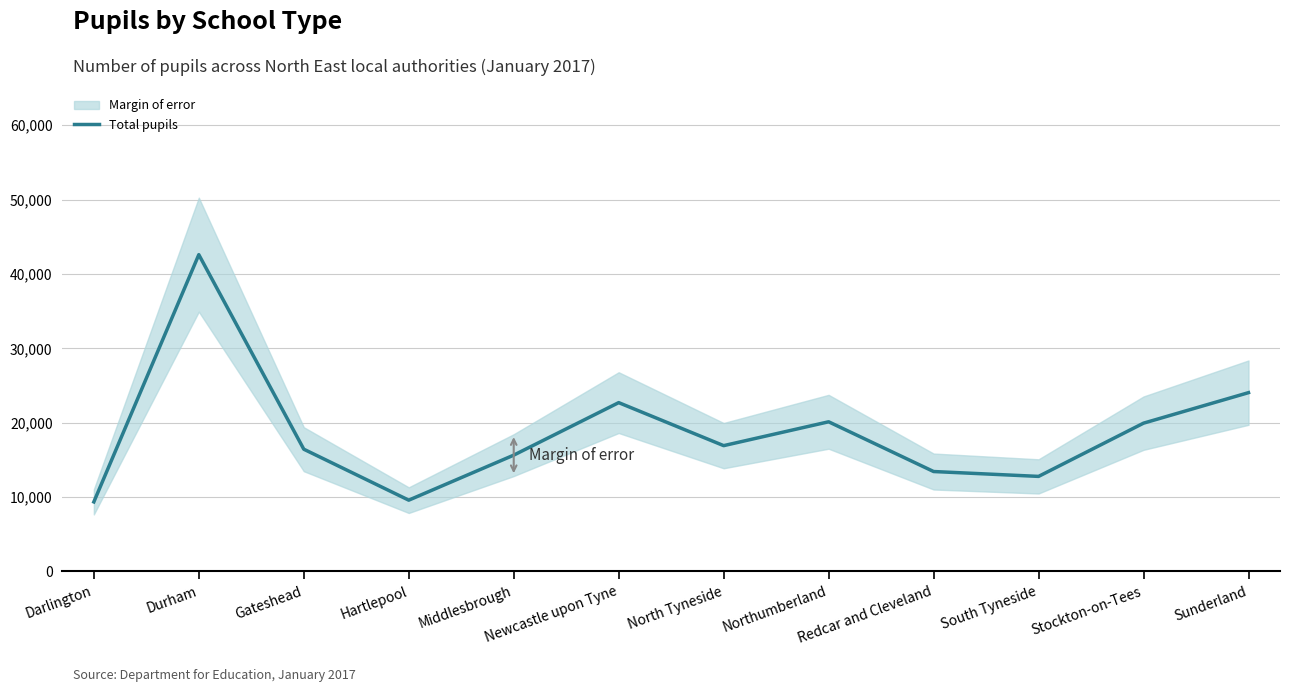

What is the lowest value of the Total pupils series?

9347